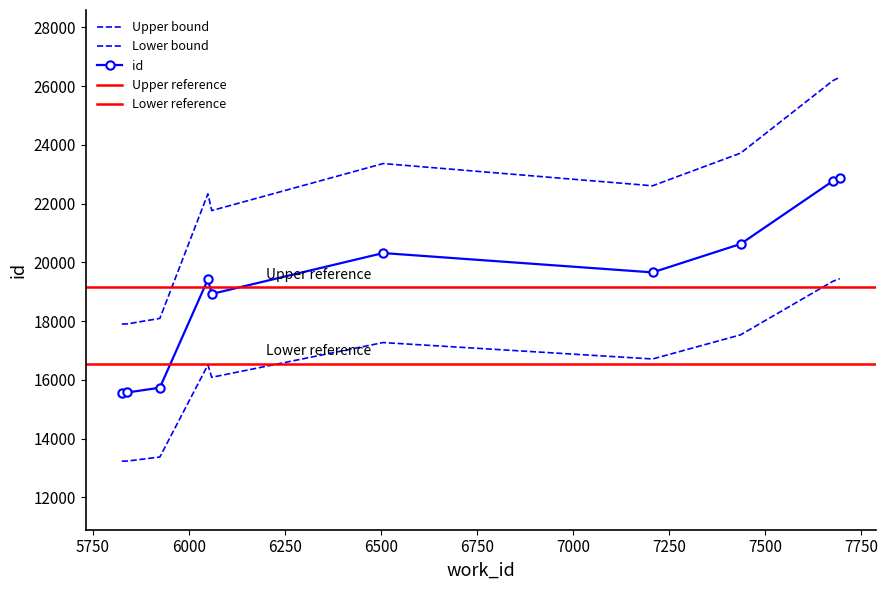

What is the smallest value displayed?

17900.9